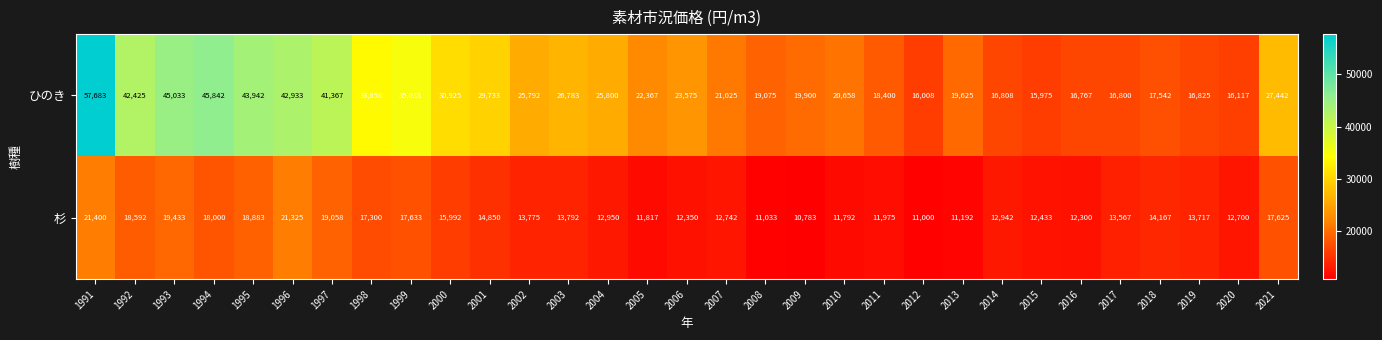

Read the ひのき value at 1993, to the nearest 10.

45030